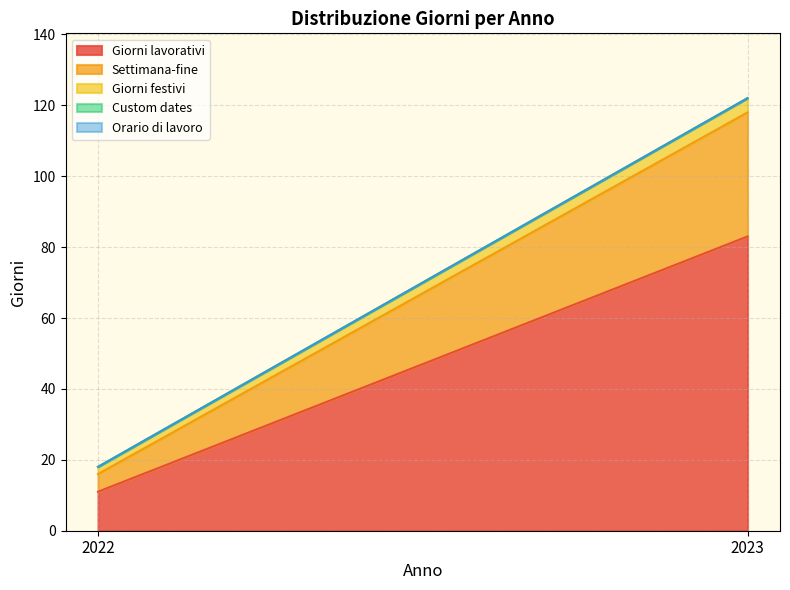

What is the greatest value displayed?

83